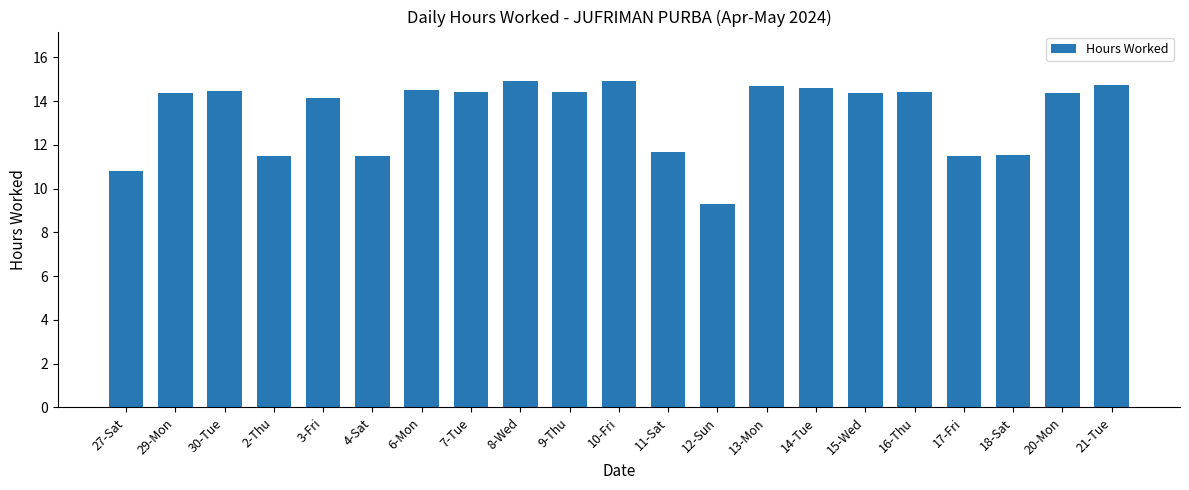

The chart shows a value of 6.8 at 8-Wed. True or false?

False